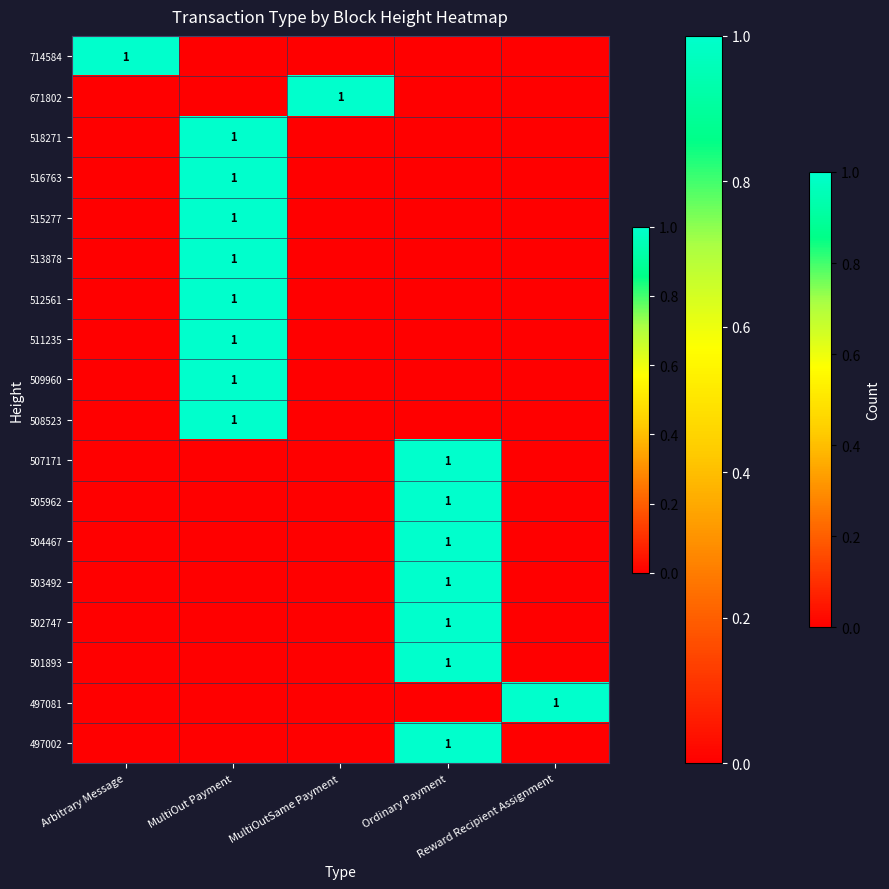

The value of 518271 at Ordinary Payment is 1. True or false?

False